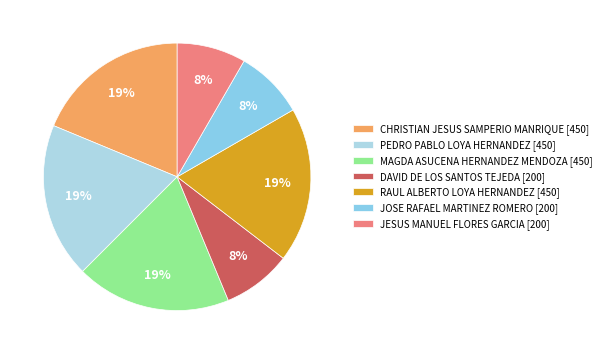

Is the sum of PEDRO PABLO LOYA HERNANDEZ and CHRISTIAN JESUS SAMPERIO MANRIQUE greater than half?

No